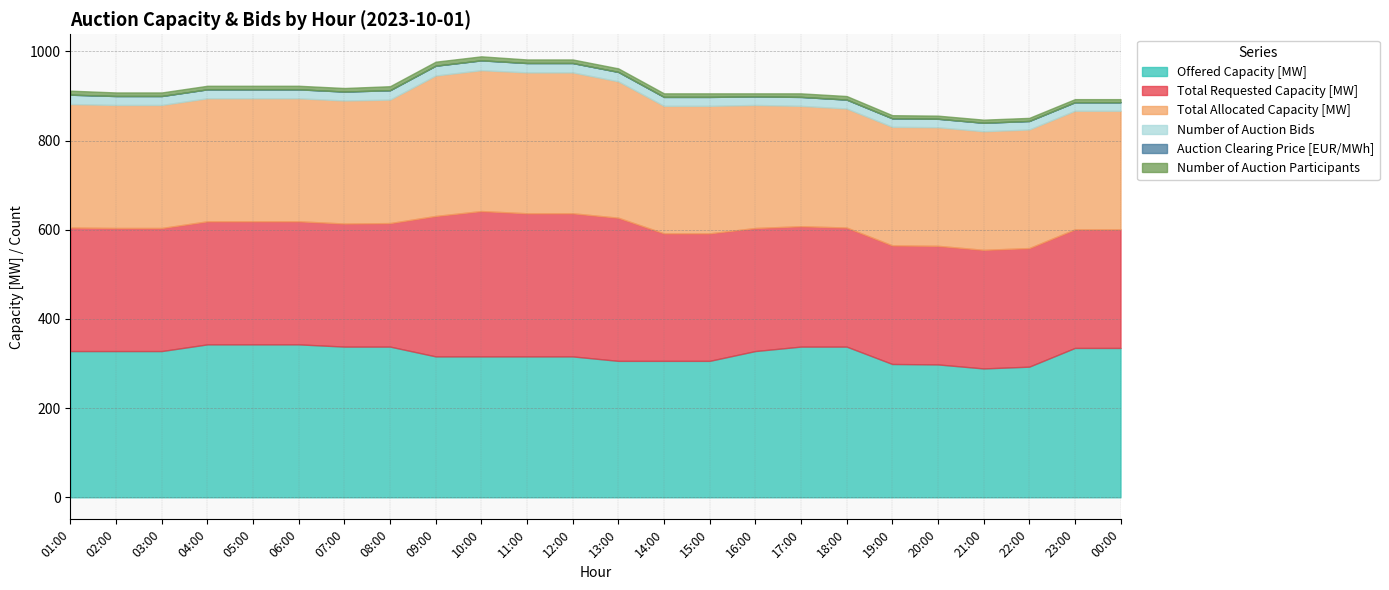

Reading left to right, extract all data points from this chart.

Offered Capacity [MW]: 01:00=328.0	02:00=328.0	03:00=328.0	04:00=343.0	05:00=343.0	06:00=343.0	07:00=338.0	08:00=338.0	09:00=316.0	10:00=316.0	11:00=316.0	12:00=316.0	13:00=306.0	14:00=306.0	15:00=306.0	16:00=328.0	17:00=338.0	18:00=338.0	19:00=299.0	20:00=298.0	21:00=289.0	22:00=293.0	23:00=335.0	00:00=335.0
Total Requested Capacity [MW]: 01:00=277.0	02:00=276.0	03:00=276.0	04:00=276.0	05:00=276.0	06:00=276.0	07:00=276.0	08:00=277.0	09:00=315.0	10:00=326.0	11:00=321.0	12:00=321.0	13:00=321.0	14:00=286.0	15:00=286.0	16:00=276.0	17:00=270.0	18:00=267.0	19:00=266.0	20:00=266.0	21:00=266.0	22:00=266.0	23:00=266.0	00:00=266.0
Total Allocated Capacity [MW]: 01:00=277.0	02:00=276.0	03:00=276.0	04:00=276.0	05:00=276.0	06:00=276.0	07:00=276.0	08:00=277.0	09:00=315.0	10:00=316.0	11:00=316.0	12:00=316.0	13:00=306.0	14:00=286.0	15:00=286.0	16:00=276.0	17:00=270.0	18:00=267.0	19:00=266.0	20:00=266.0	21:00=266.0	22:00=266.0	23:00=266.0	00:00=266.0
Number of Auction Bids: 01:00=21.0	02:00=20.0	03:00=20.0	04:00=20.0	05:00=20.0	06:00=20.0	07:00=20.0	08:00=21.0	09:00=22.0	10:00=22.0	11:00=21.0	12:00=21.0	13:00=21.0	14:00=20.0	15:00=20.0	16:00=19.0	17:00=20.0	18:00=20.0	19:00=19.0	20:00=19.0	21:00=19.0	22:00=19.0	23:00=19.0	00:00=19.0
Auction Clearing Price [EUR/MWh]: 01:00=0.0	02:00=0.0	03:00=0.0	04:00=0.0	05:00=0.0	06:00=0.0	07:00=0.0	08:00=0.0	09:00=0.0	10:00=0.0	11:00=0.0	12:00=0.0	13:00=0.0	14:00=0.0	15:00=0.0	16:00=0.0	17:00=0.0	18:00=0.0	19:00=0.0	20:00=0.0	21:00=0.0	22:00=0.0	23:00=0.0	00:00=0.0
Number of Auction Participants: 01:00=9.0	02:00=8.0	03:00=8.0	04:00=8.0	05:00=8.0	06:00=8.0	07:00=8.0	08:00=9.0	09:00=9.0	10:00=9.0	11:00=8.0	12:00=8.0	13:00=8.0	14:00=8.0	15:00=8.0	16:00=7.0	17:00=8.0	18:00=8.0	19:00=7.0	20:00=7.0	21:00=7.0	22:00=7.0	23:00=7.0	00:00=7.0